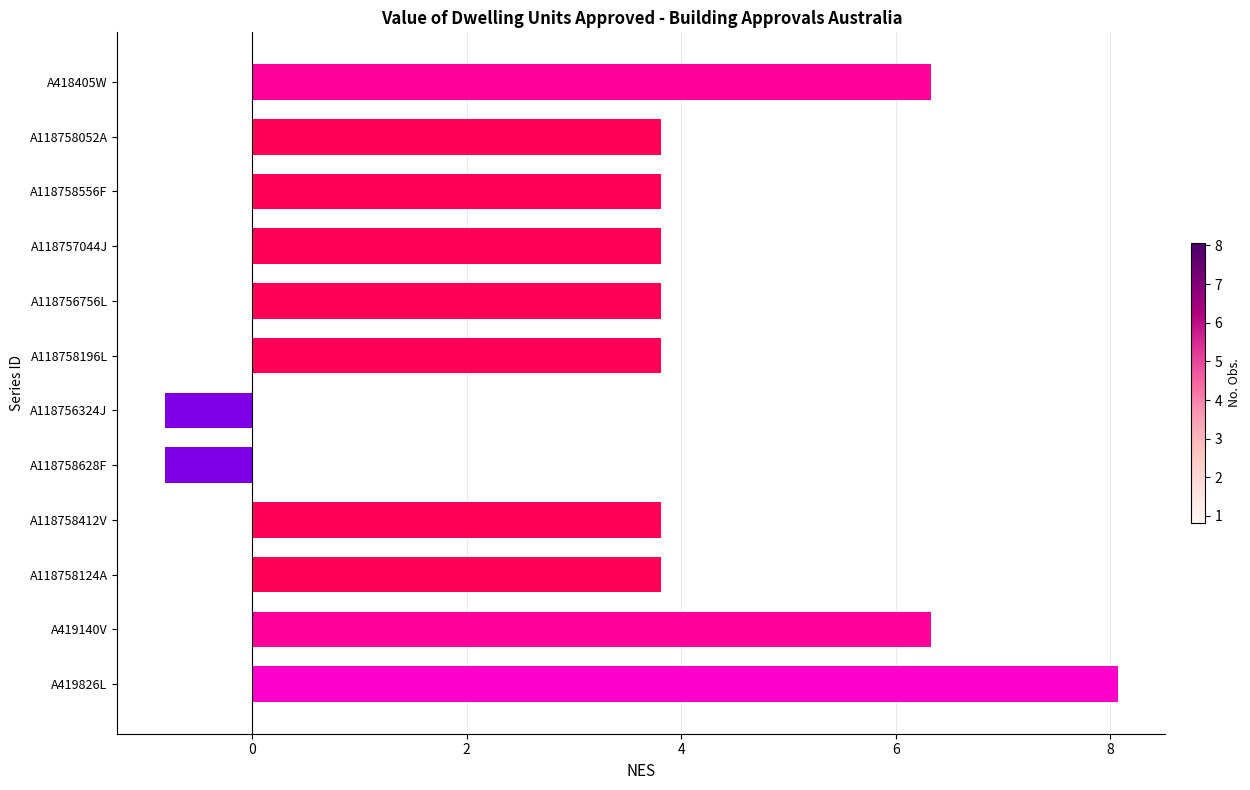

What is the label of the 3rd bar from the bottom?

A118758124A